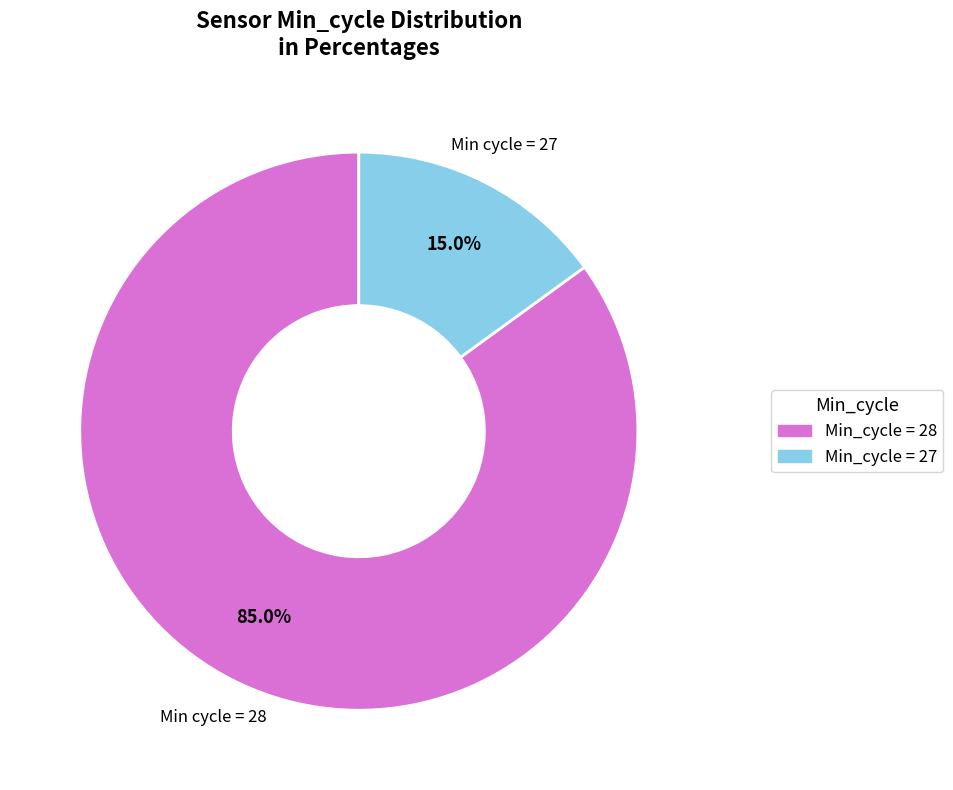

Does any single category account for the majority?

Yes